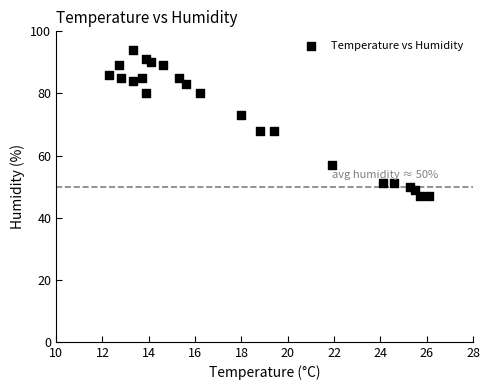

What is the range of Y values (max minus min)?

47